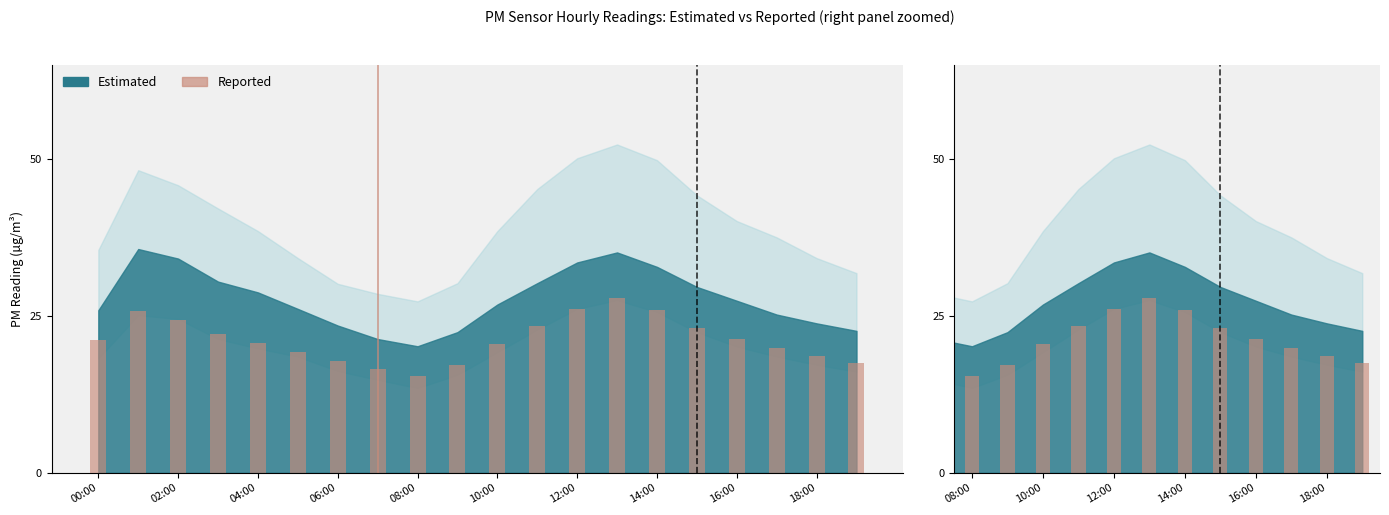

What is the average value?

21.2